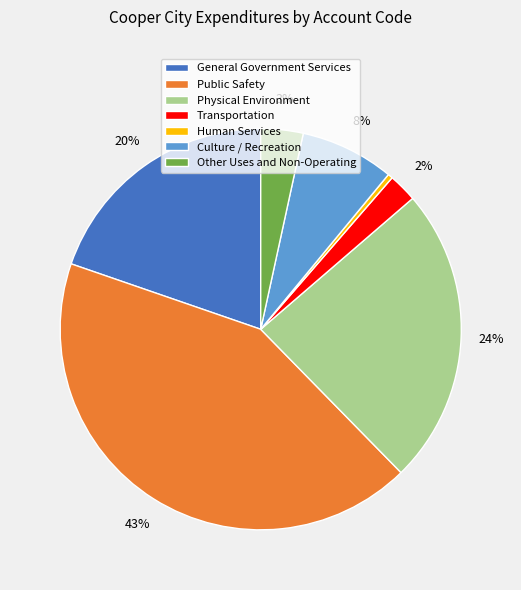

What is the ratio of the value at Other Uses and Non-Operating to the value at Public Safety?

0.1